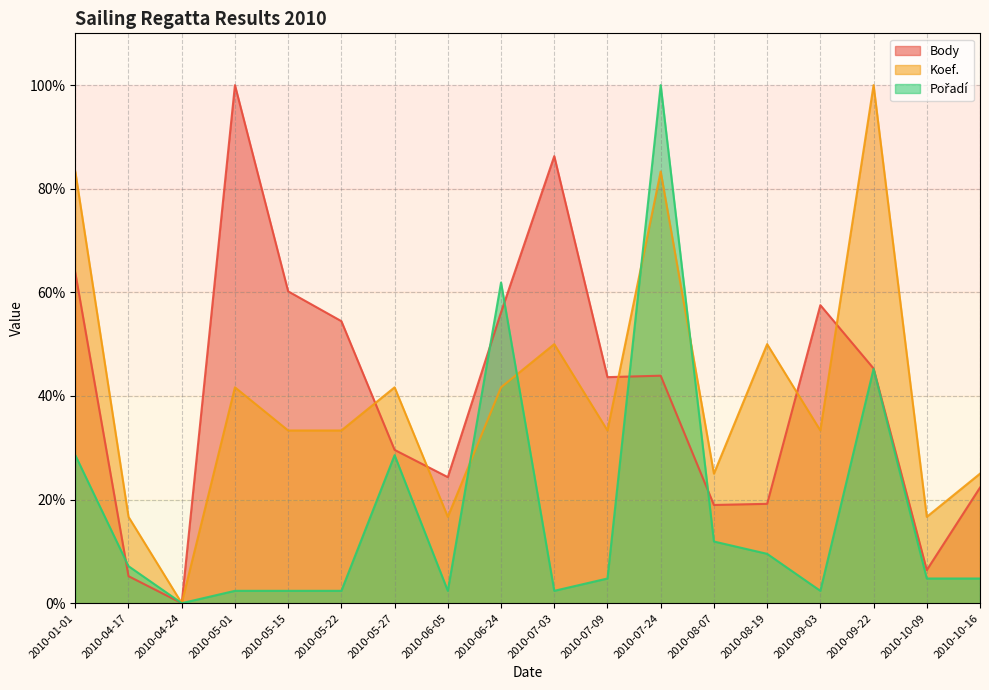

Which series has the largest total across all categories?

Body